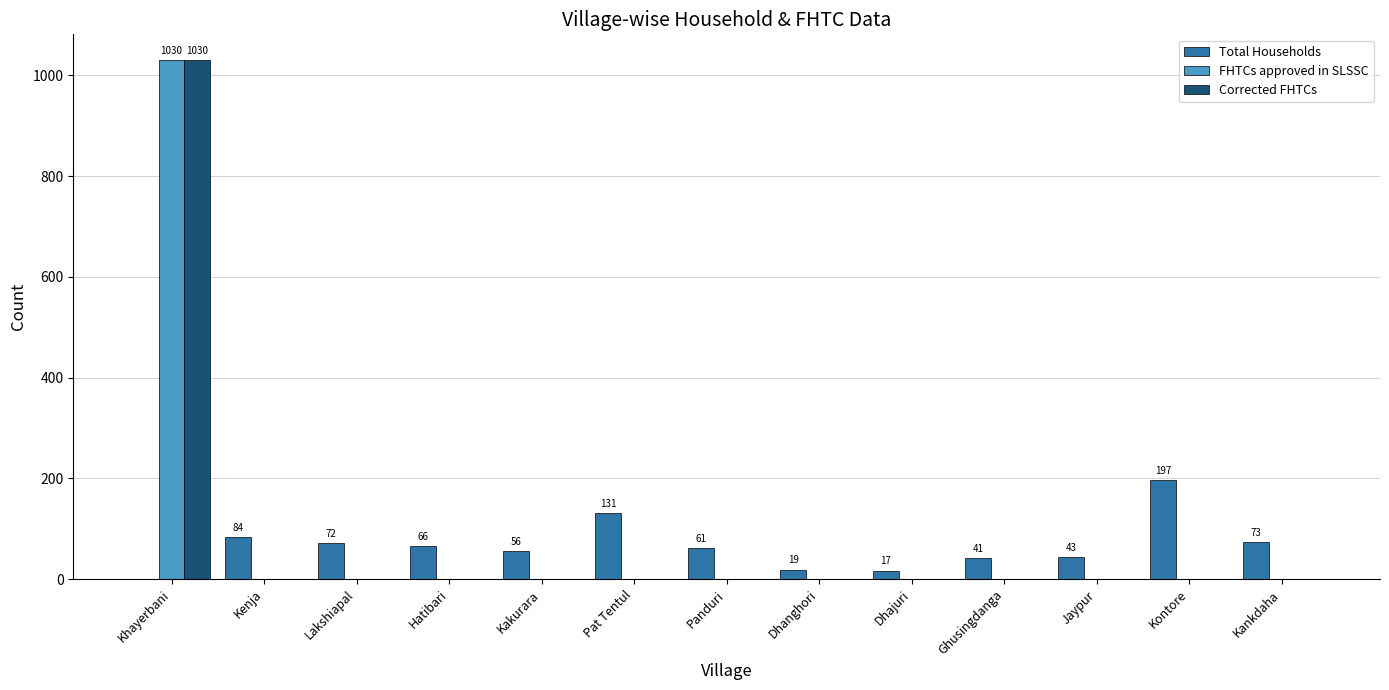

The value of Corrected FHTCs at Kenja is 0. True or false?

True